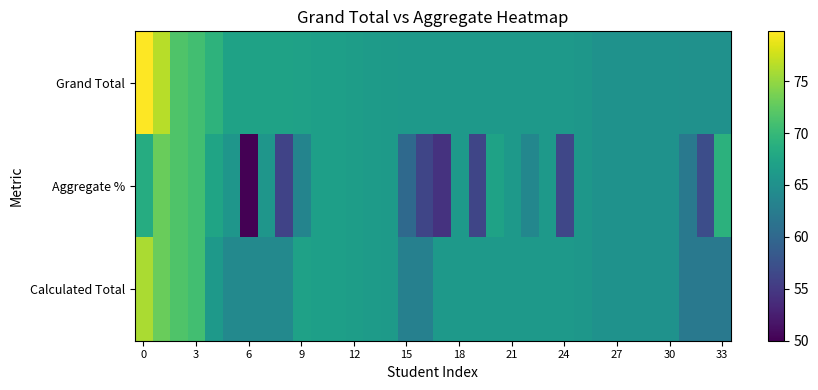

Count the number of categories in the chart.

34